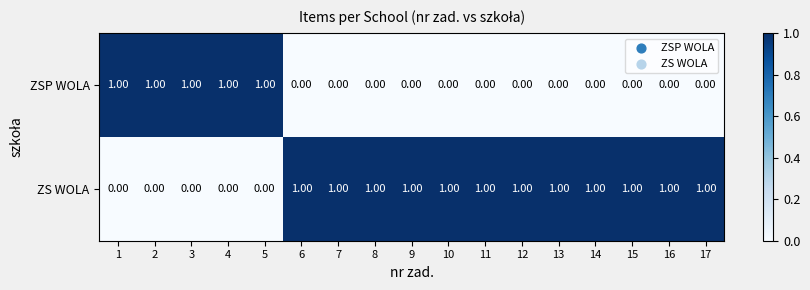

At how many categories does at least one series exceed 0?

17